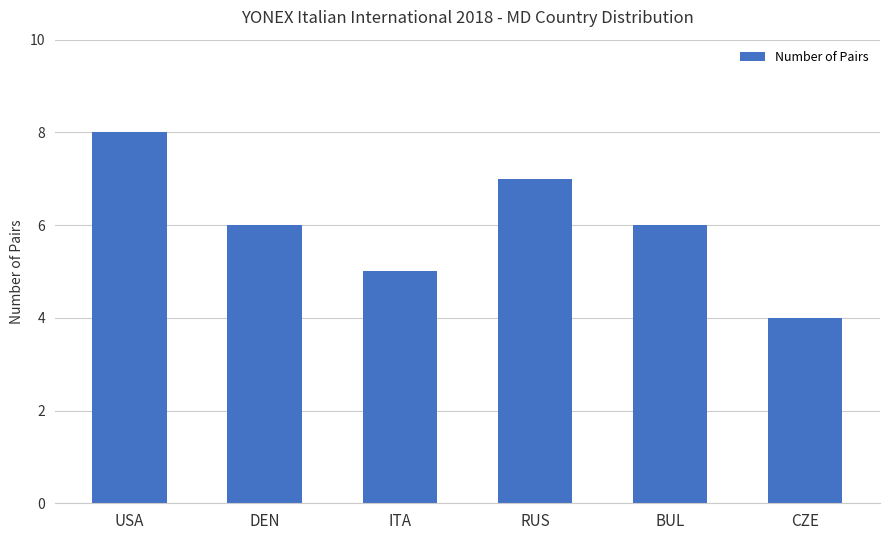

What is the difference between the second highest and second lowest values?

2